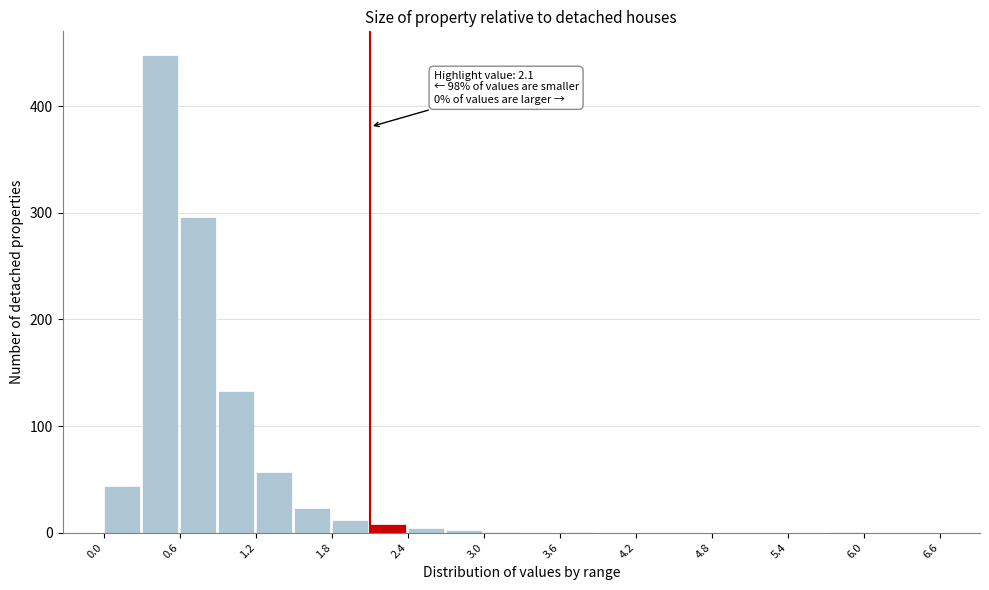

Around what value on the x-axis is the tallest bar? Give the approximate position of its centre, as read against the axis.

0.4